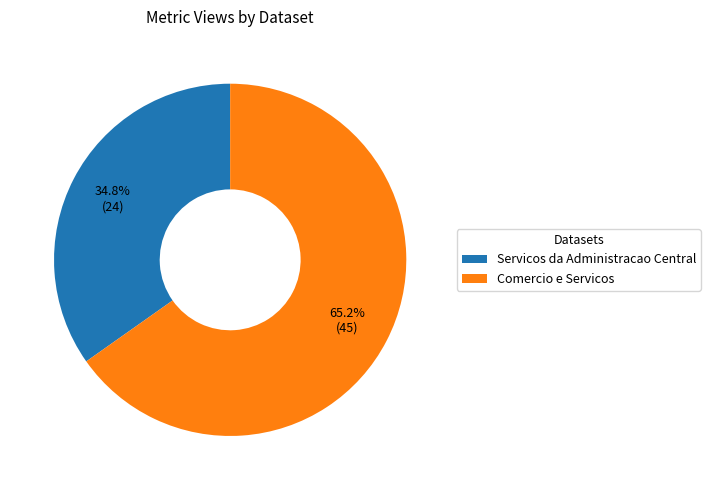

Which category has the smallest portion of the pie?

Servicos da Administracao Central